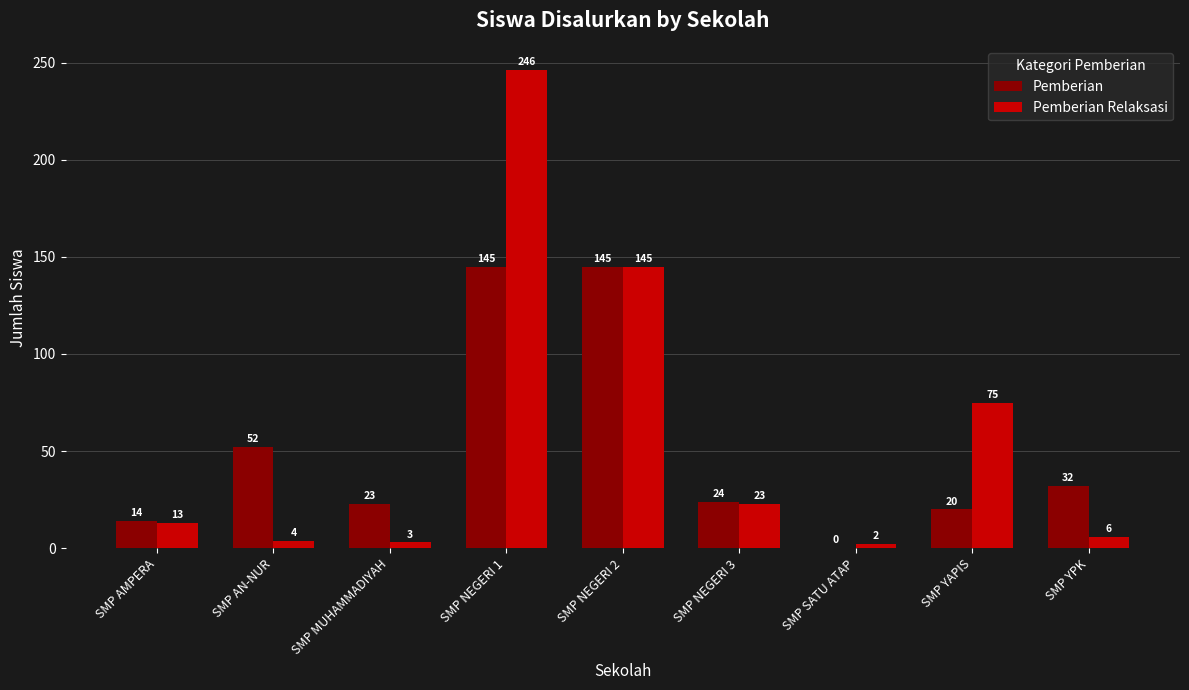

What is the highest value of the Pemberian Relaksasi series?

246